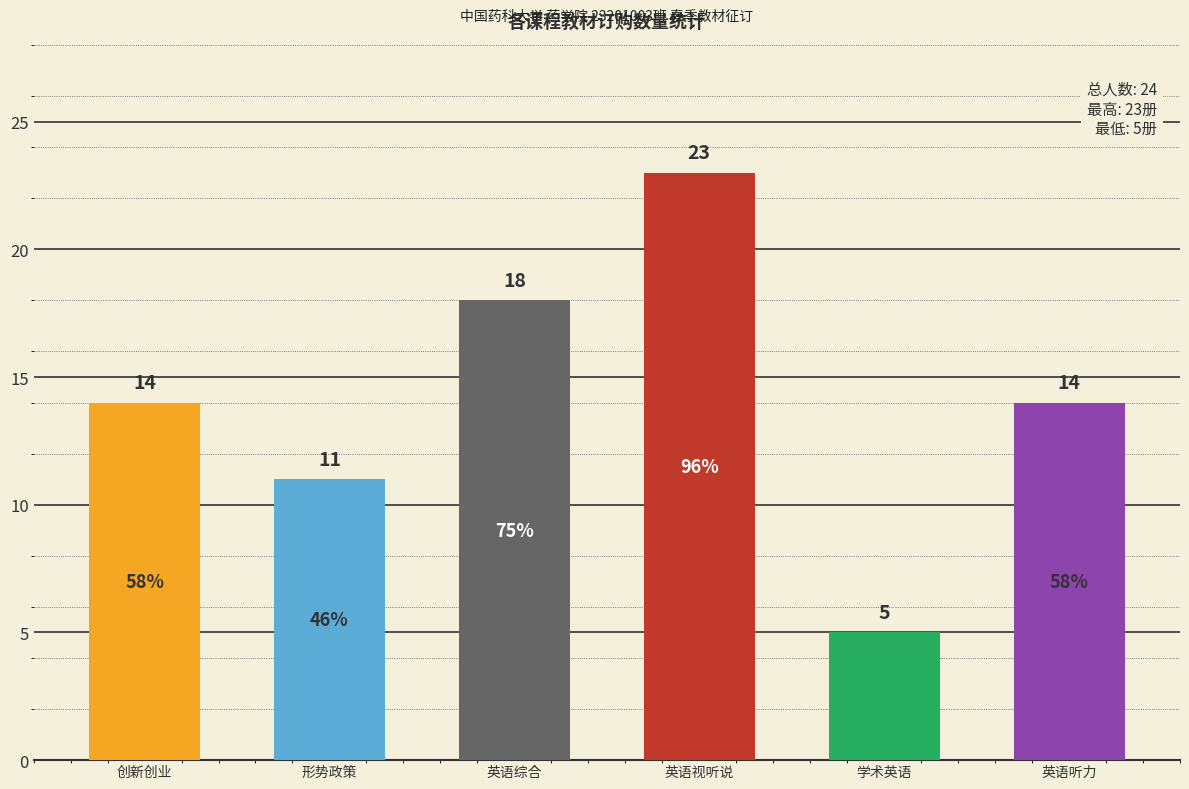

True or false: the data shows 16 at 形势政策.

False